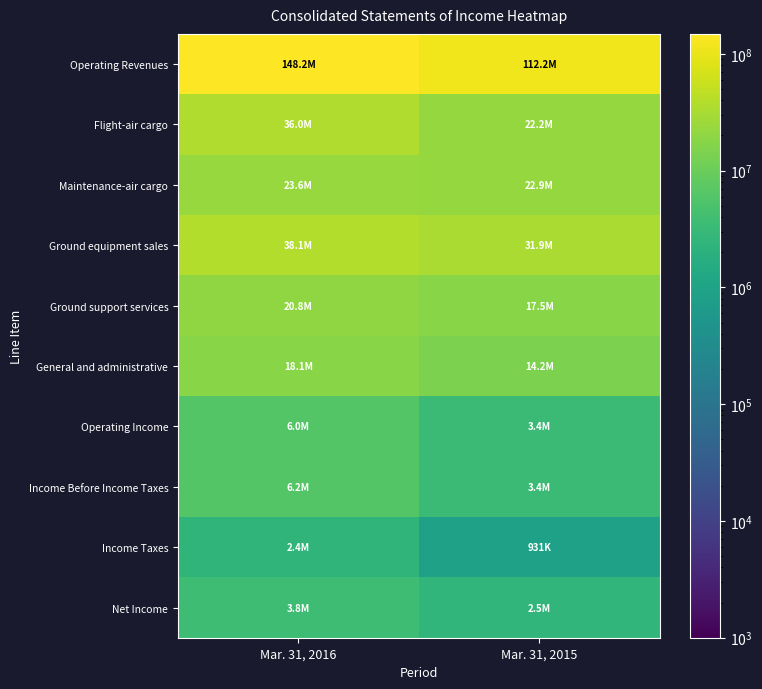

At how many categories does at least one series exceed 125107373?

1